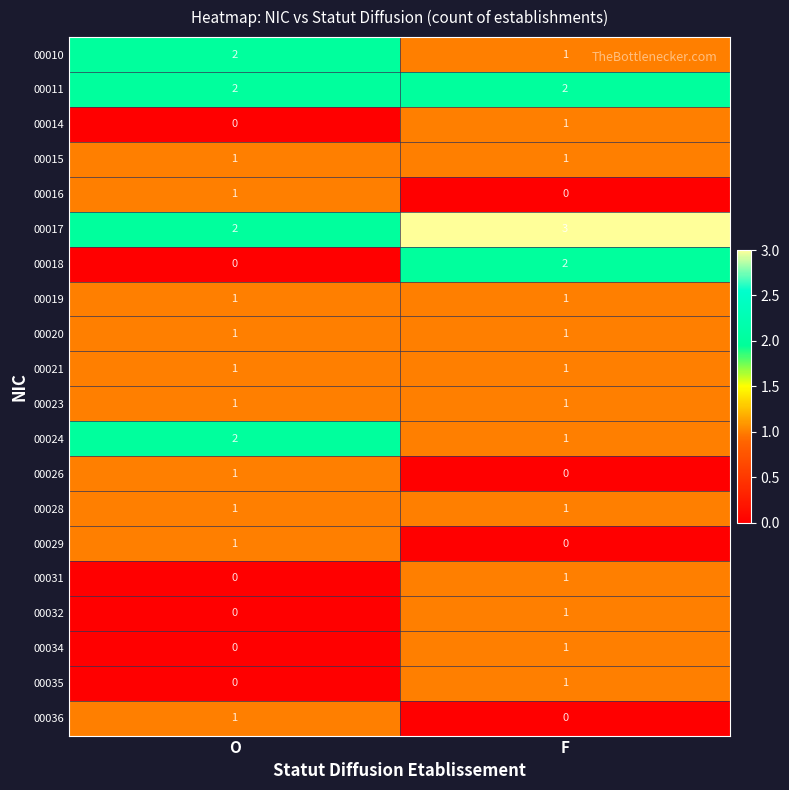

At which category is the sum across all series the highest?

F